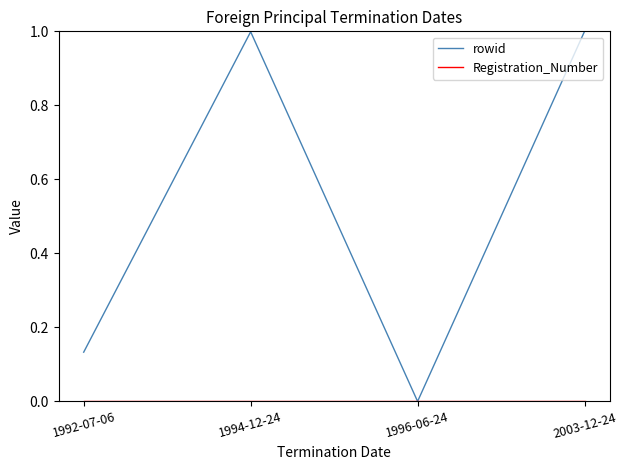

Which series changed the most between 1992-07-06 and 2003-12-24?

rowid